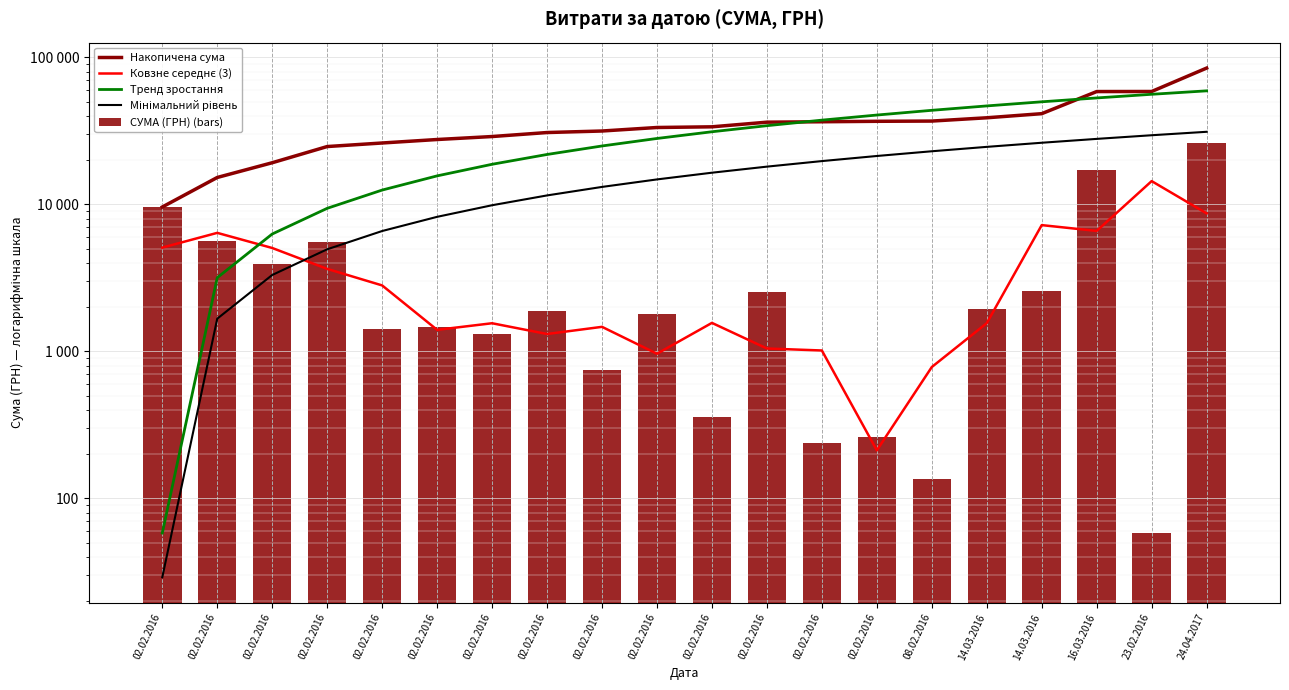

Rank the series by their maximum value, from lowest to highest.

Ковзне середнє (3), СУМА (ГРН) (bars), Мінімальний рівень, Тренд зростання, Накопичена сума